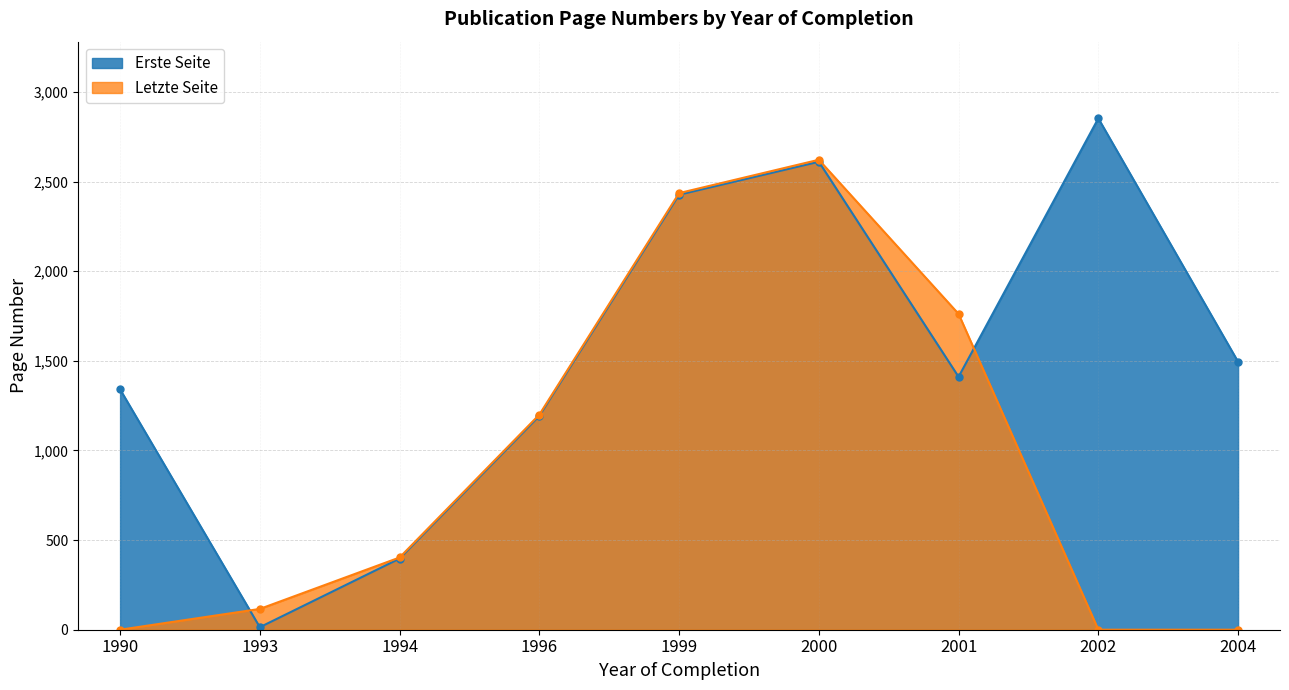

Which series changed the most between 1999 and 2000?

Letzte Seite